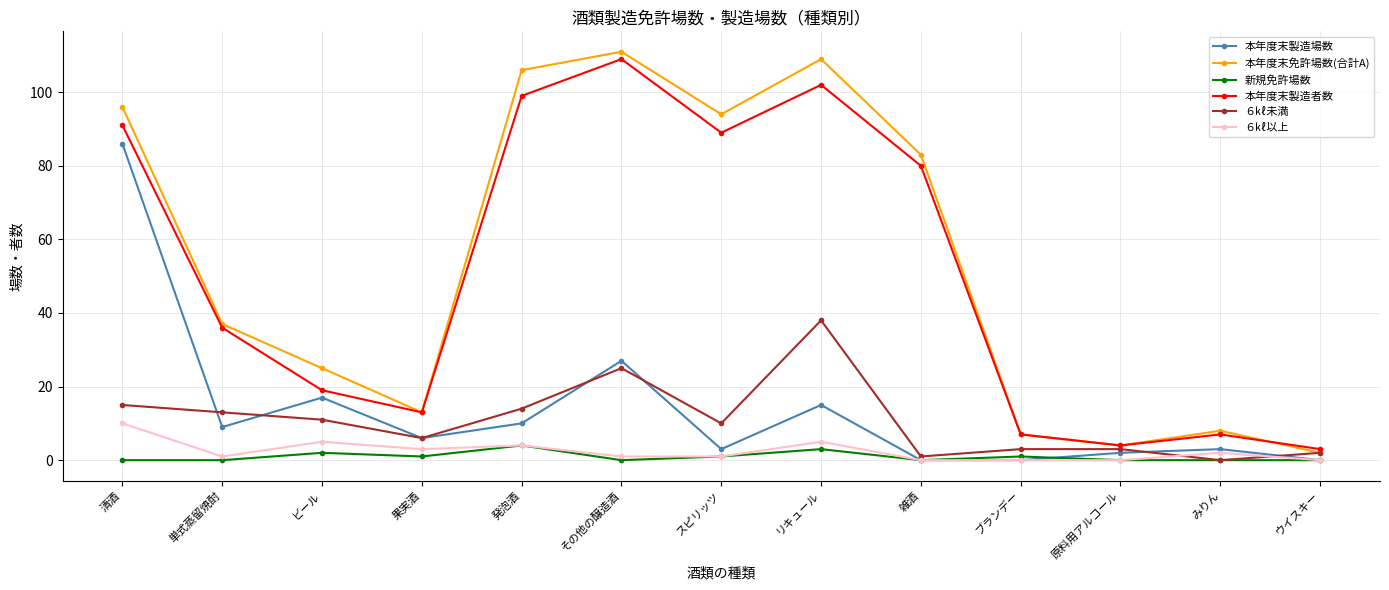

At which label does 新規免許場数 reach its peak?

発泡酒